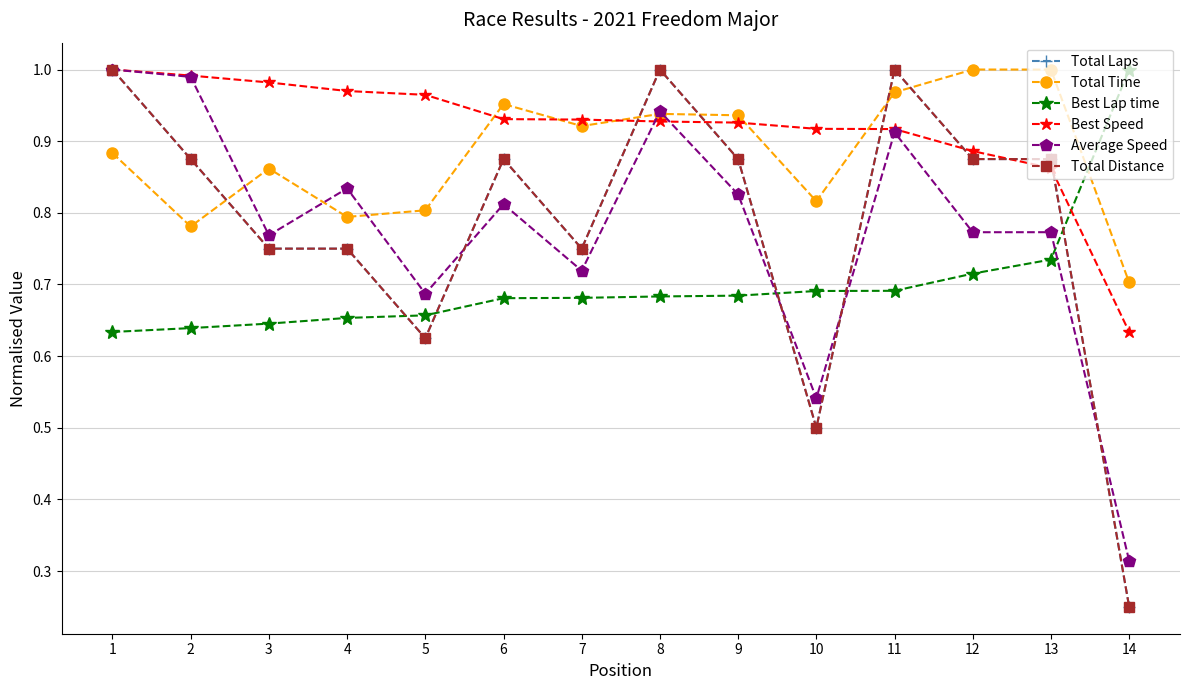

The value of Average Speed at 10 is 0.3. True or false?

False